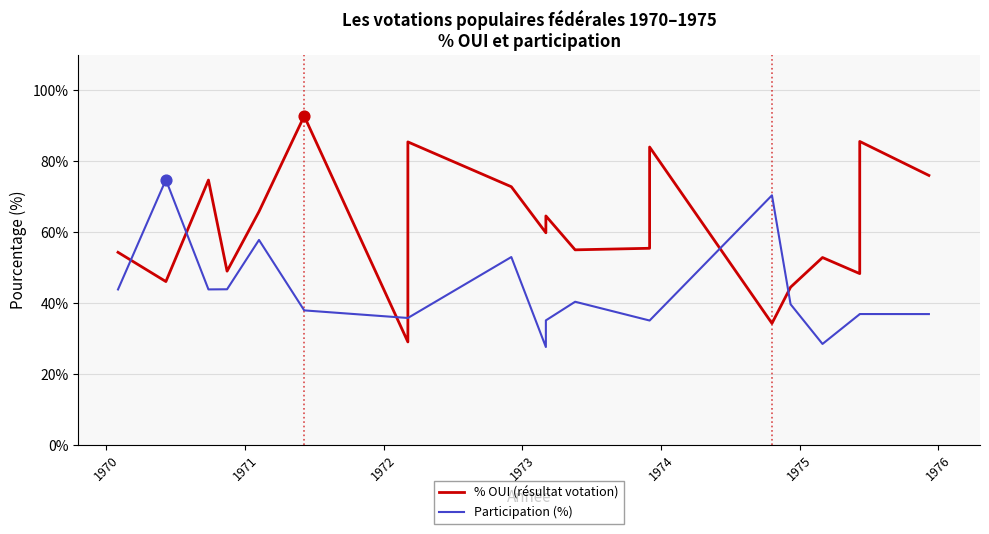

At how many categories does at least one series exceed 75?

5